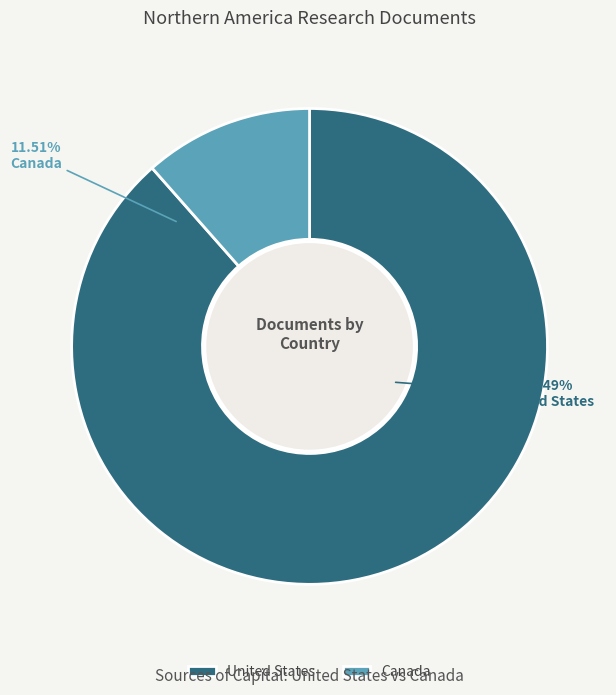

Count the number of slices in the pie.

2